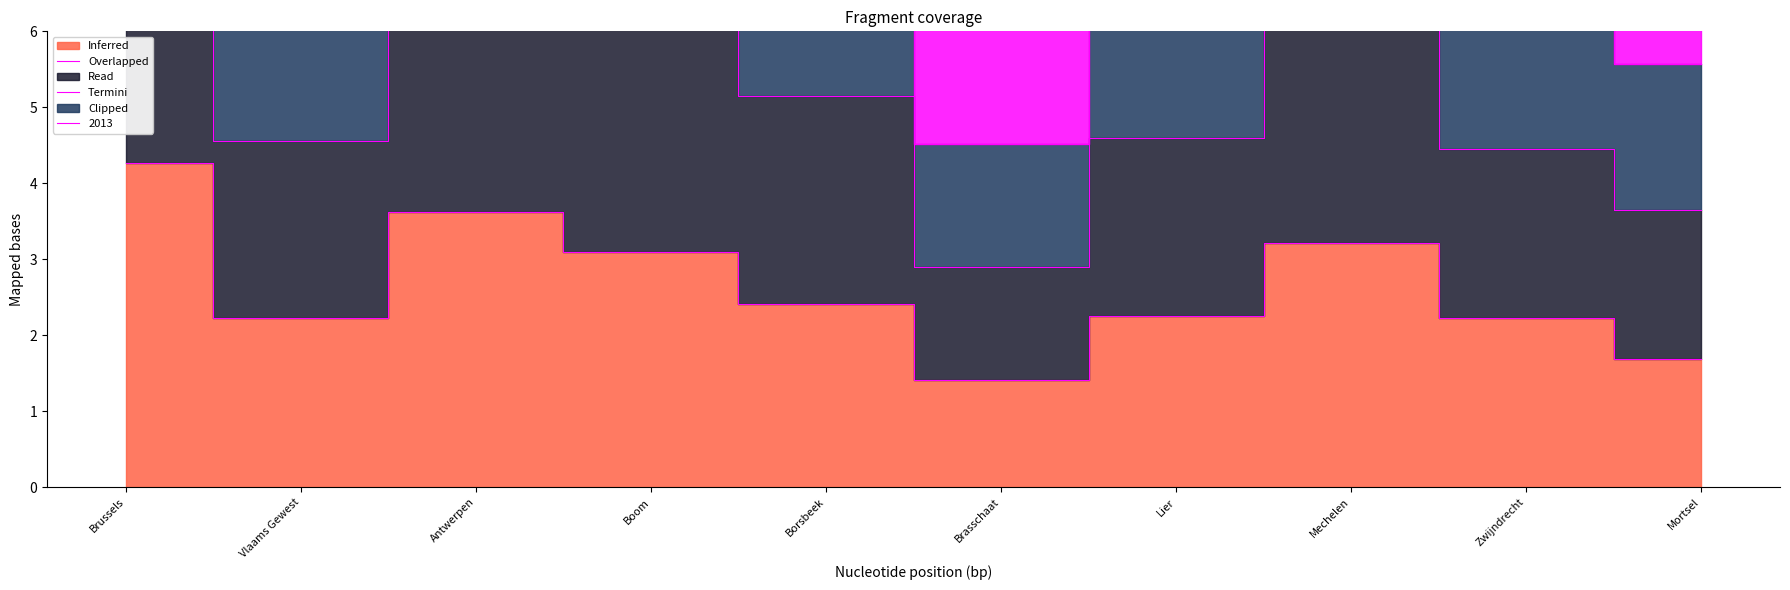

True or false: 2009 and 2012 intersect in this chart.

False